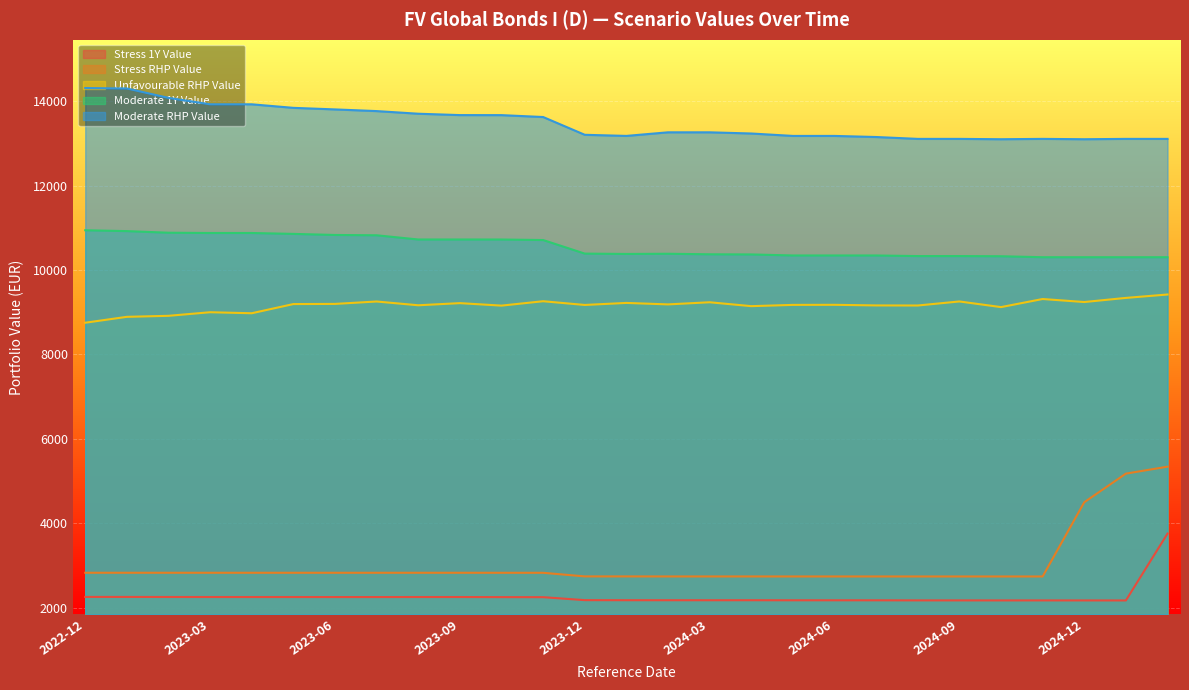

Rank the series at 2024-07-31 from lowest to highest value.

Stress 1Y Value, Stress RHP Value, Unfavourable RHP Value, Moderate 1Y Value, Moderate RHP Value